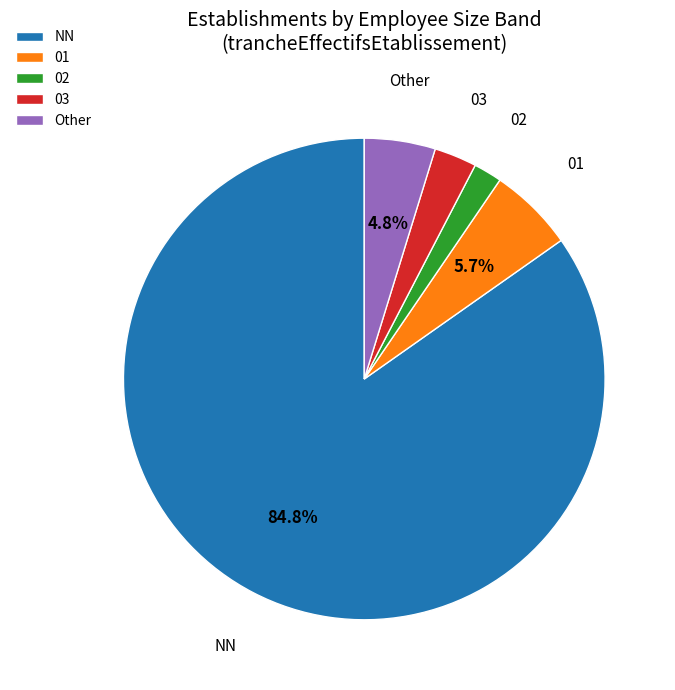

Rank the categories by value from highest to lowest.

NN, 01, Other, 03, 02